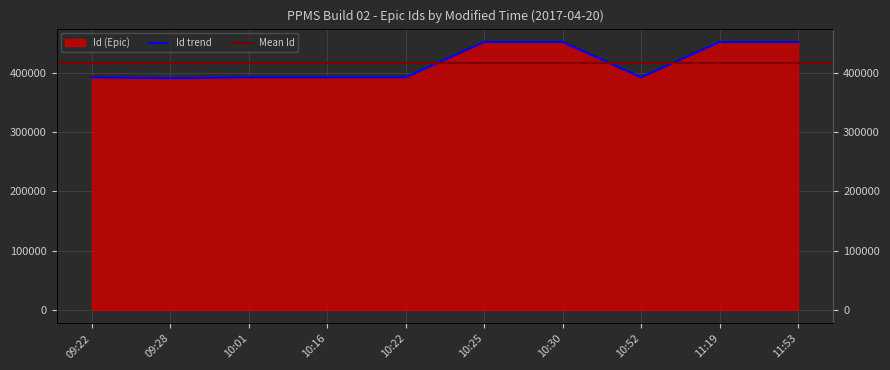

What value does the data have at 09:28?

390784